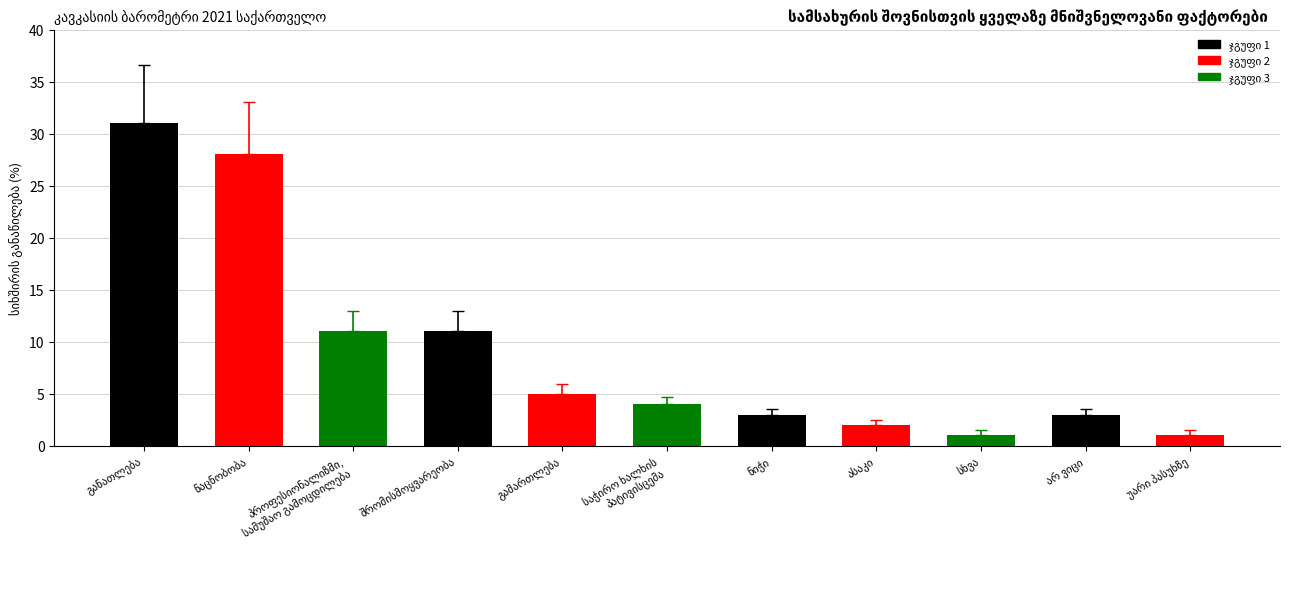

What is the value of the 7th bar from the left?

3